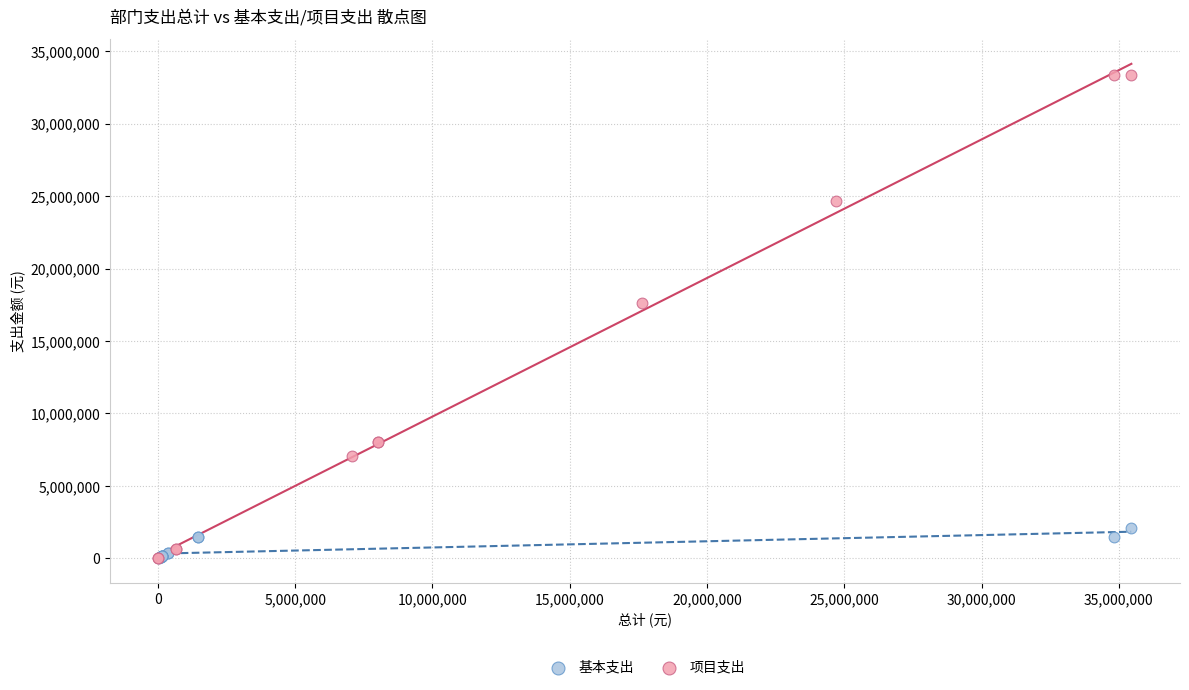

Which series has the largest Y range (max minus min)?

项目支出